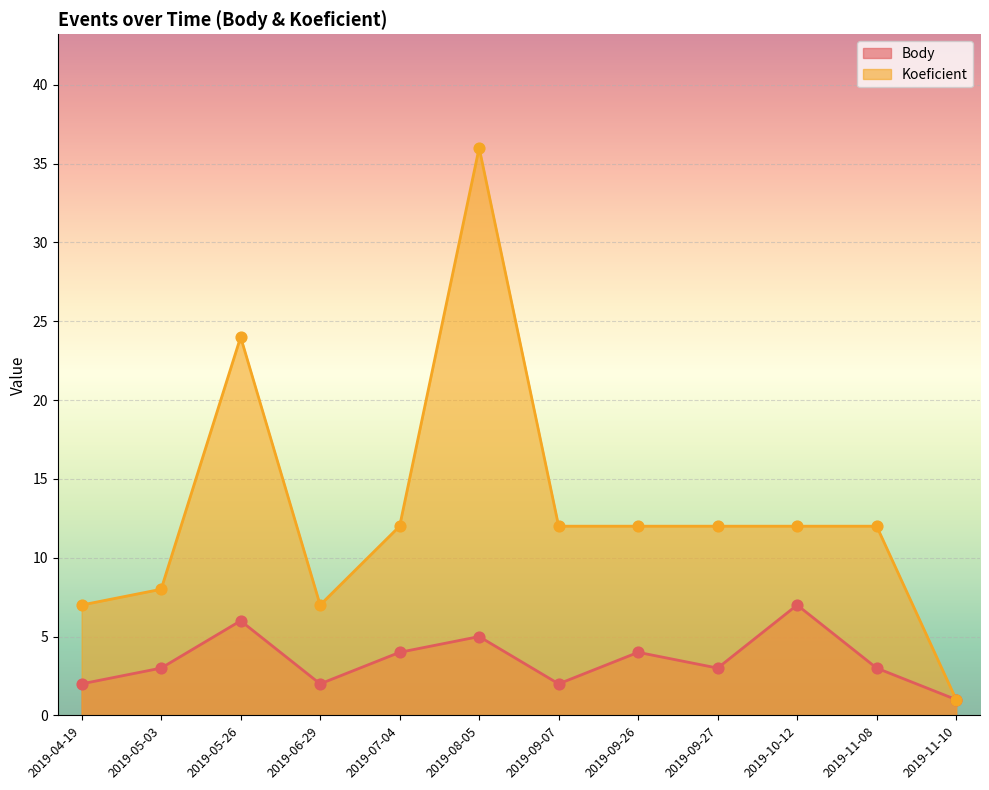

Which series has the widest spread of Y values?

Koeficient